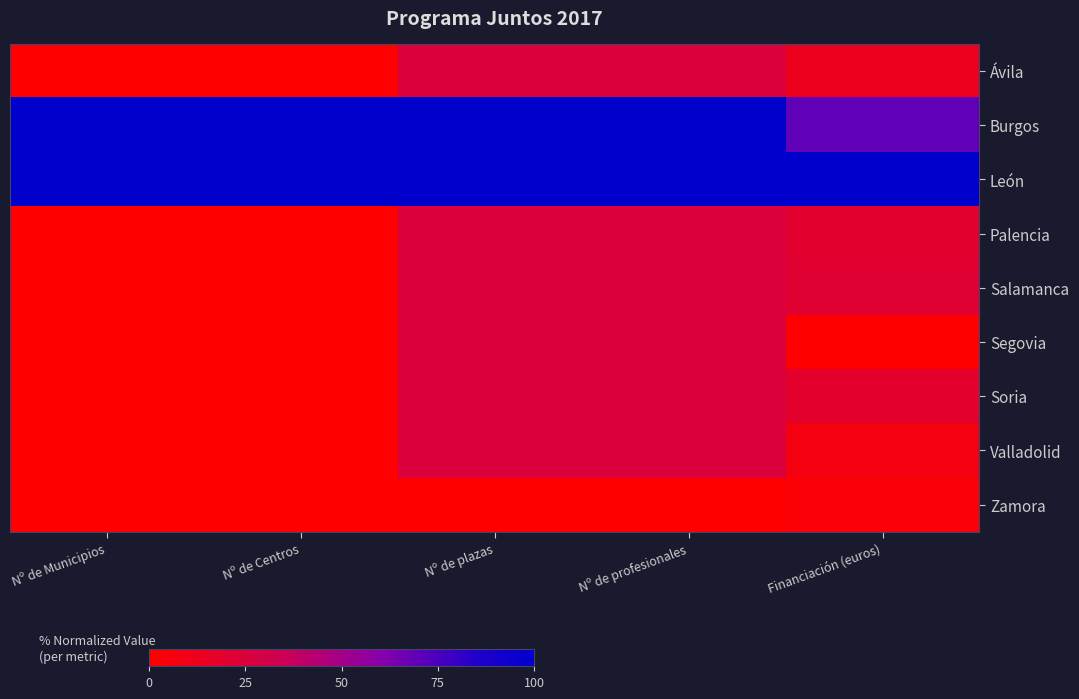

At which category does the chart reach its minimum across all series?

Nº de Municipios